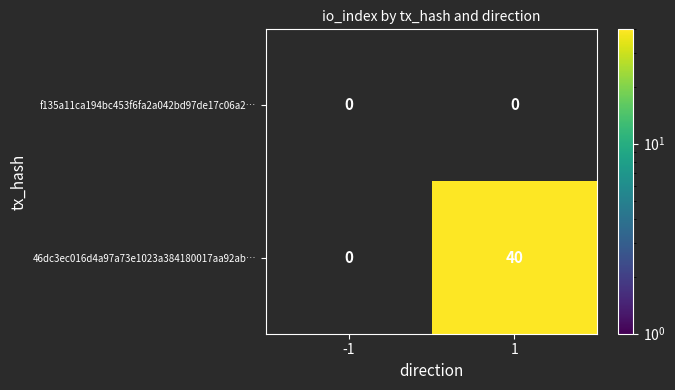

How many data points does each series have?

2